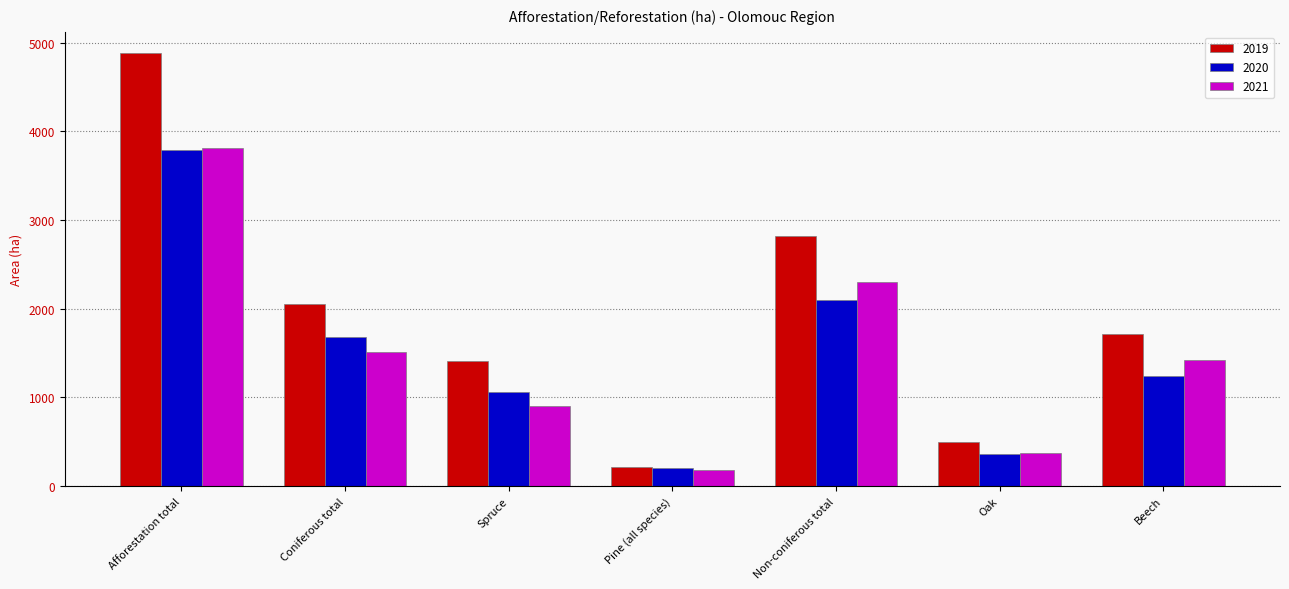

What is the total value across all series at Non-coniferous total?

7223.8